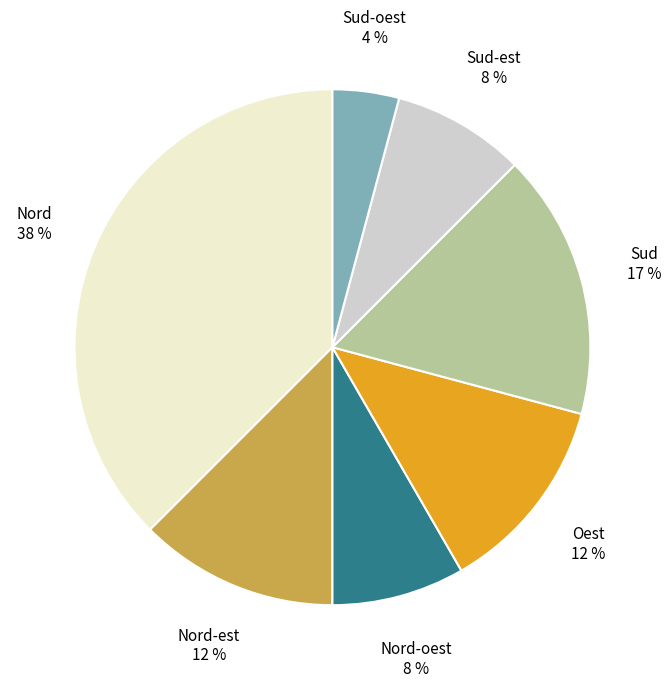

The Sud slice represents 17% of the pie. True or false?

True